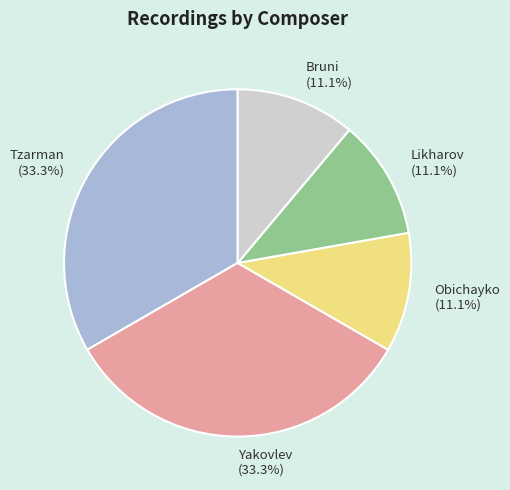

What is the ratio of the value at Obichayko to the value at Bruni?

1.0